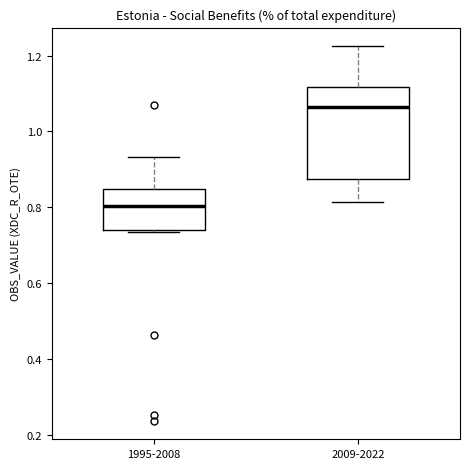

Reading left to right, transcribe this box plot: for each box, give where its median line is, the range the box spans, and where its two whiskers end, as read against the y-axis. The values are not printed on the chart, so give them approximately, as read against the axis.

1995-2008: median 0.80, box 0.74 to 0.84, whiskers 0.74 (just below the box's lower edge) to 0.94
2009-2022: median 1.06, box 0.88 to 1.12, whiskers 0.82 to 1.22